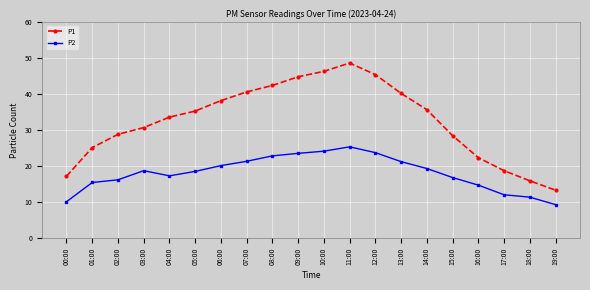

What are all the series names shown in the legend?

P1, P2